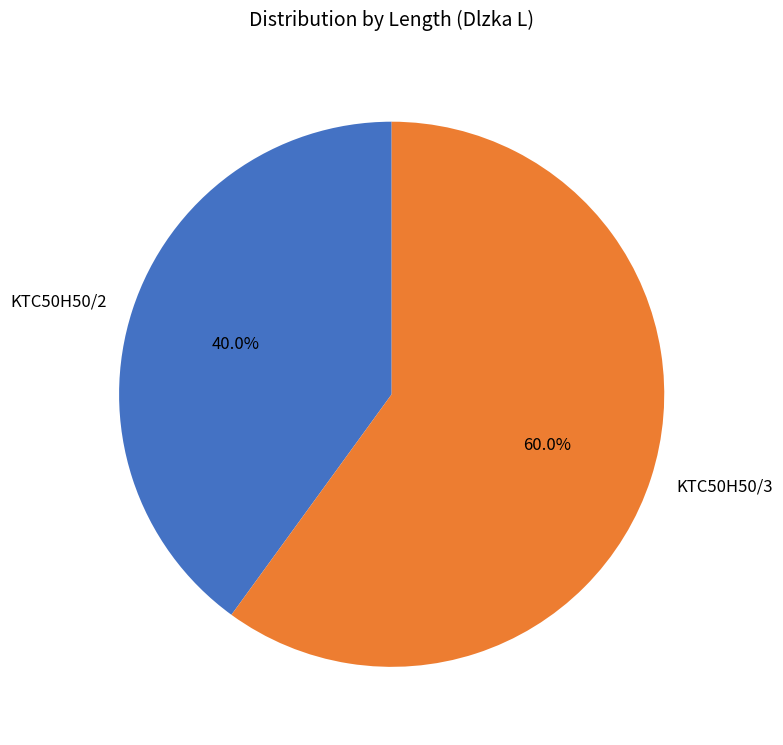

Count the number of slices in the pie.

2